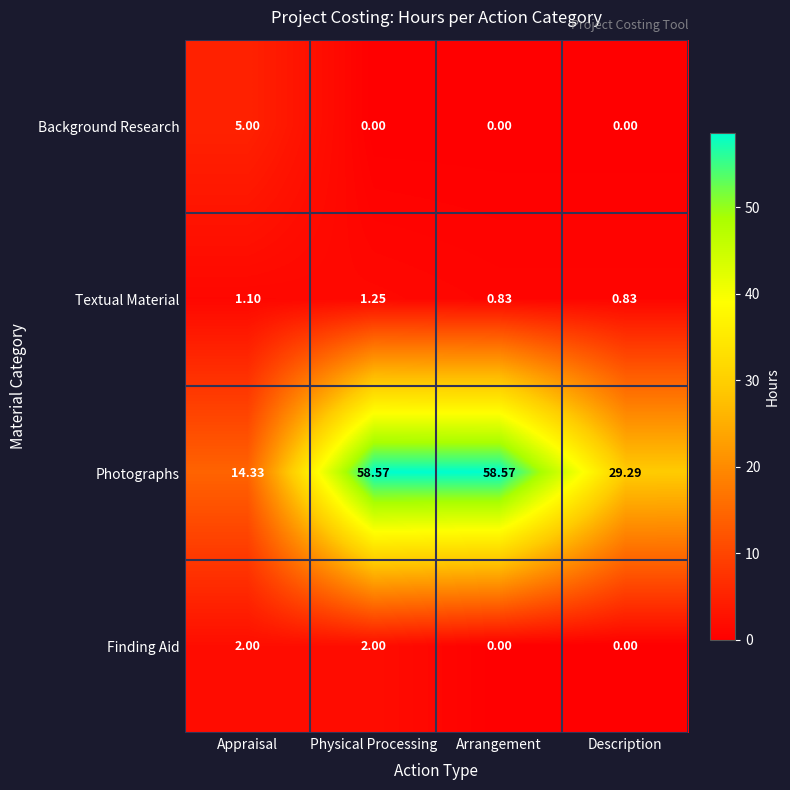

Which series has the largest total across all categories?

Photographs